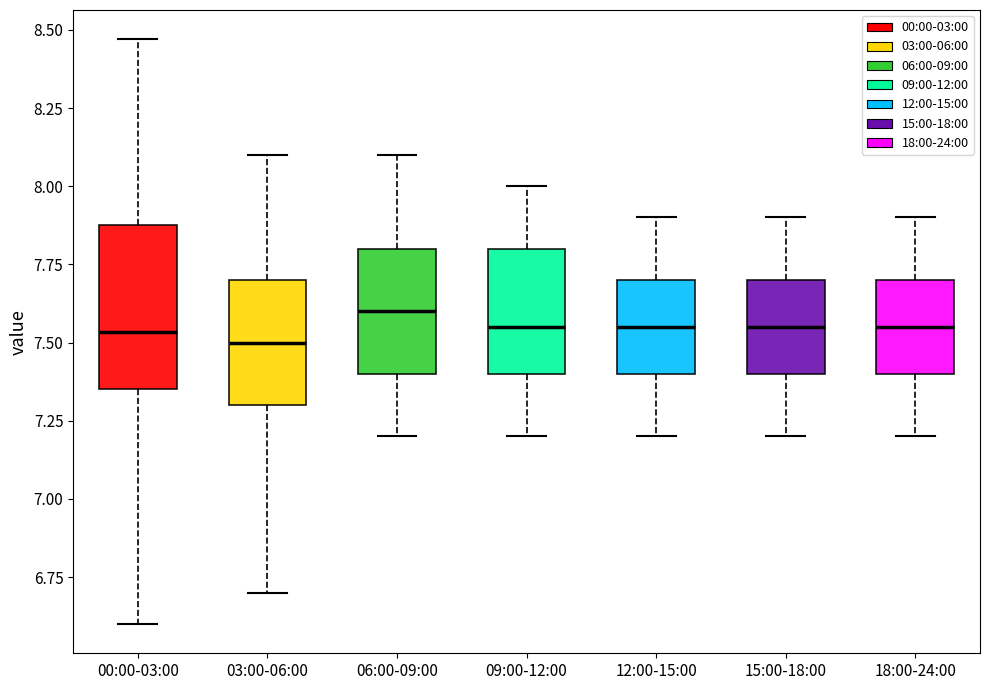

Reading left to right, transcribe this box plot: for each box, give where its median line is, the range the box spans, and where its two whiskers end, as read against the y-axis. The values are not printed on the chart, so give them approximately, as read against the axis.

00:00-03:00: median 7.55, box 7.35 to 7.90, whiskers 6.60 to 8.45
03:00-06:00: median 7.50, box 7.30 to 7.70, whiskers 6.70 to 8.10
06:00-09:00: median 7.60, box 7.40 to 7.80, whiskers 7.20 to 8.10
09:00-12:00: median 7.55, box 7.40 to 7.80, whiskers 7.20 to 8.00
12:00-15:00: median 7.55, box 7.40 to 7.70, whiskers 7.20 to 7.90
15:00-18:00: median 7.55, box 7.40 to 7.70, whiskers 7.20 to 7.90
18:00-24:00: median 7.55, box 7.40 to 7.70, whiskers 7.20 to 7.90